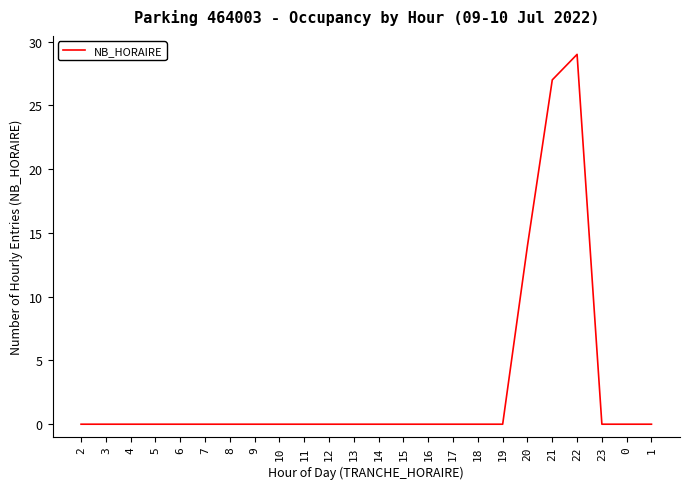

Reading right to left, extract all data points from this chart.

1=0	0=0	23=0	22=29	21=27	20=14	19=0	18=0	17=0	16=0	15=0	14=0	13=0	12=0	11=0	10=0	9=0	8=0	7=0	6=0	5=0	4=0	3=0	2=0